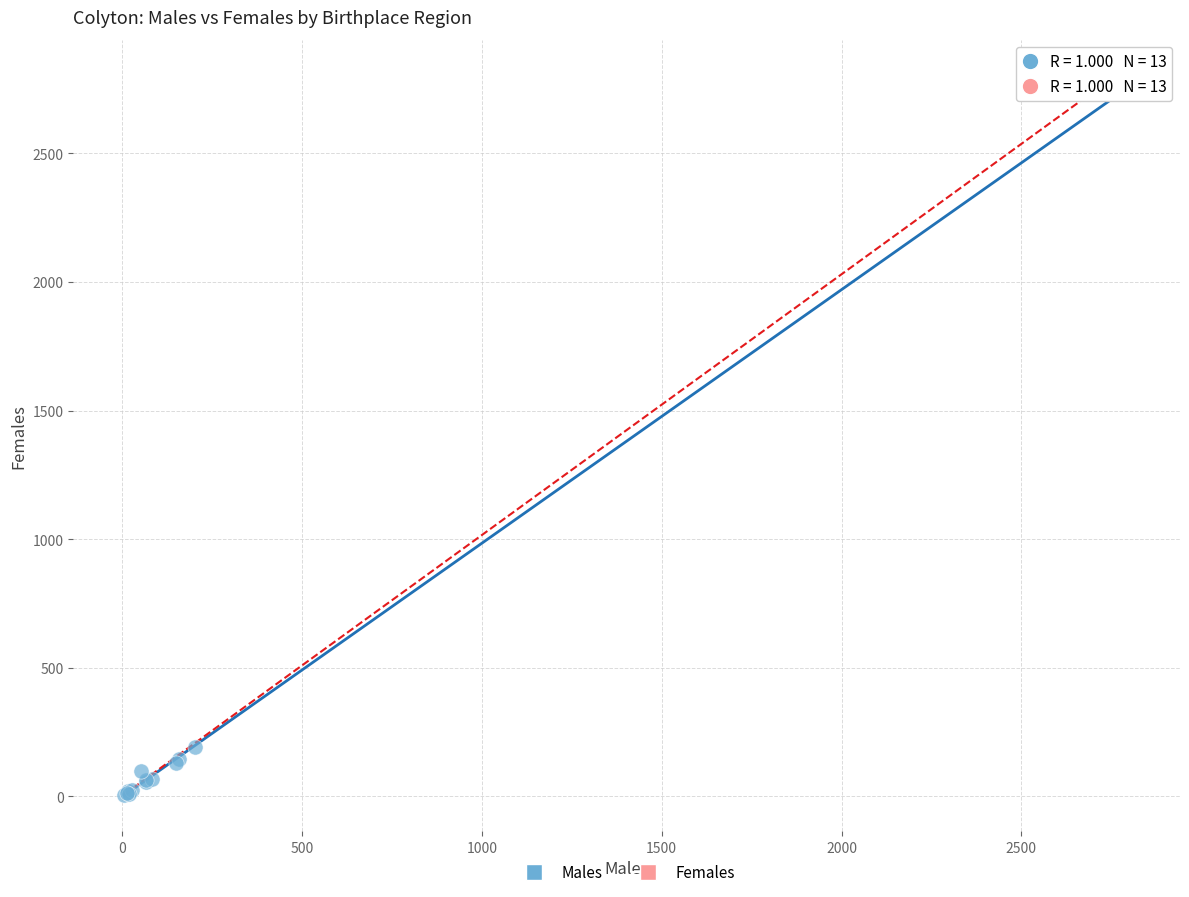

What Y value in the scatter plot is closest to 1382?

192